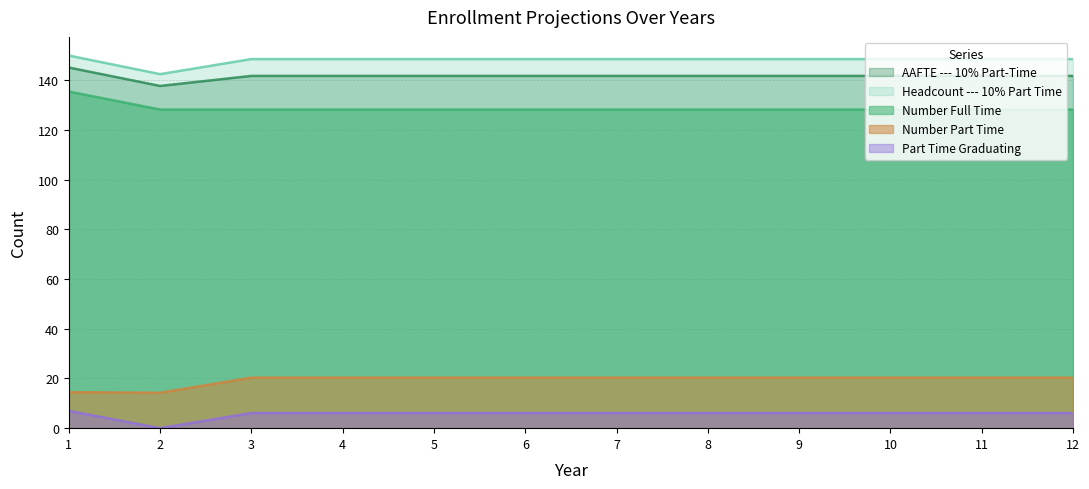

Reading left to right, list all the values displayed in this chart.

Number Full Time: 1=135.5	2=128.2	3=128.2	4=128.2	5=128.2	6=128.2	7=128.2	8=128.2	9=128.2	10=128.2	11=128.2	12=128.2
AAFTE --- 10% Part-Time: 1=145.2	2=137.8	3=141.8	4=141.8	5=141.8	6=141.8	7=141.8	8=141.8	9=141.8	10=141.8	11=141.8	12=141.8
Headcount --- 10% Part Time: 1=150.0	2=142.5	3=148.6	4=148.6	5=148.6	6=148.6	7=148.6	8=148.6	9=148.6	10=148.6	11=148.6	12=148.6
Number Part Time: 1=14.5	2=14.2	3=20.3	4=20.3	5=20.3	6=20.3	7=20.3	8=20.3	9=20.3	10=20.3	11=20.3	12=20.3
Part Time Graduating: 1=7.0	2=0.0	3=6.1	4=6.1	5=6.1	6=6.1	7=6.1	8=6.1	9=6.1	10=6.1	11=6.1	12=6.1